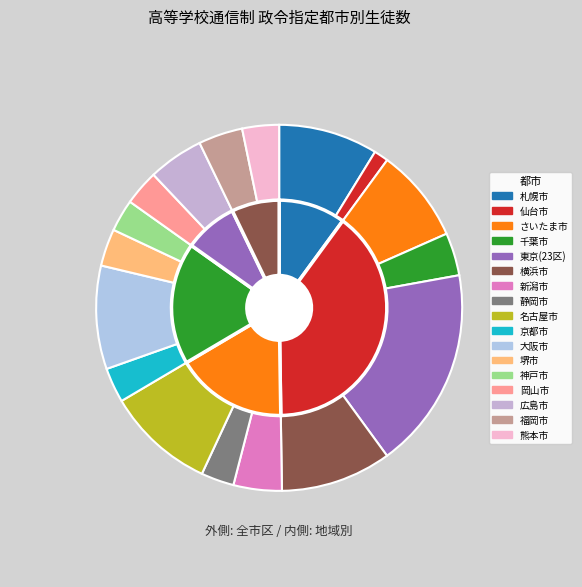

The 名古屋市 slice represents 1% of the pie. True or false?

False